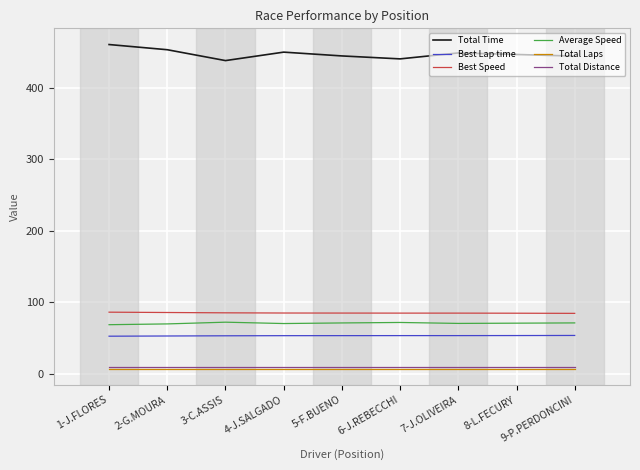

Is this an area chart (filled region under the line)?

No